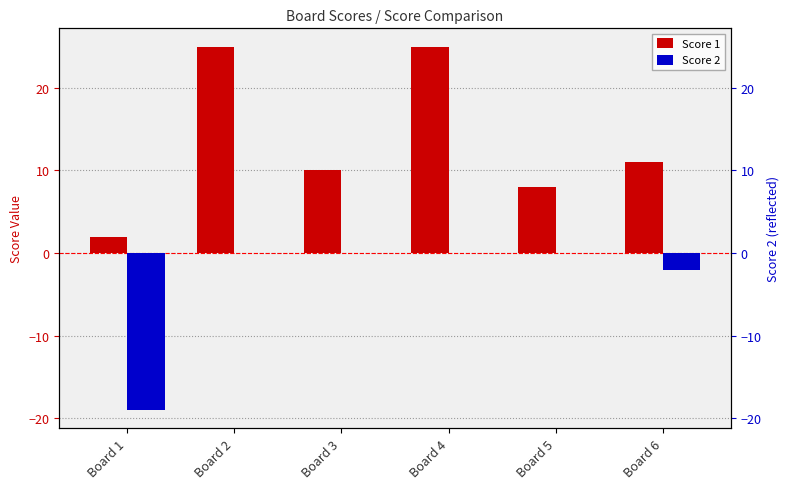

Rank the categories by Score 1 value from lowest to highest.

Board 1, Board 5, Board 3, Board 6, Board 2, Board 4